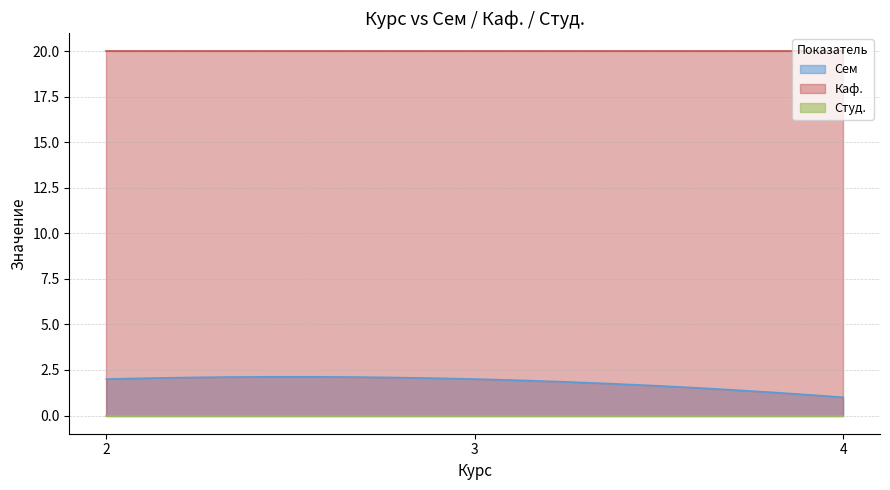

True or false: Сем and Студ. intersect in this chart.

False